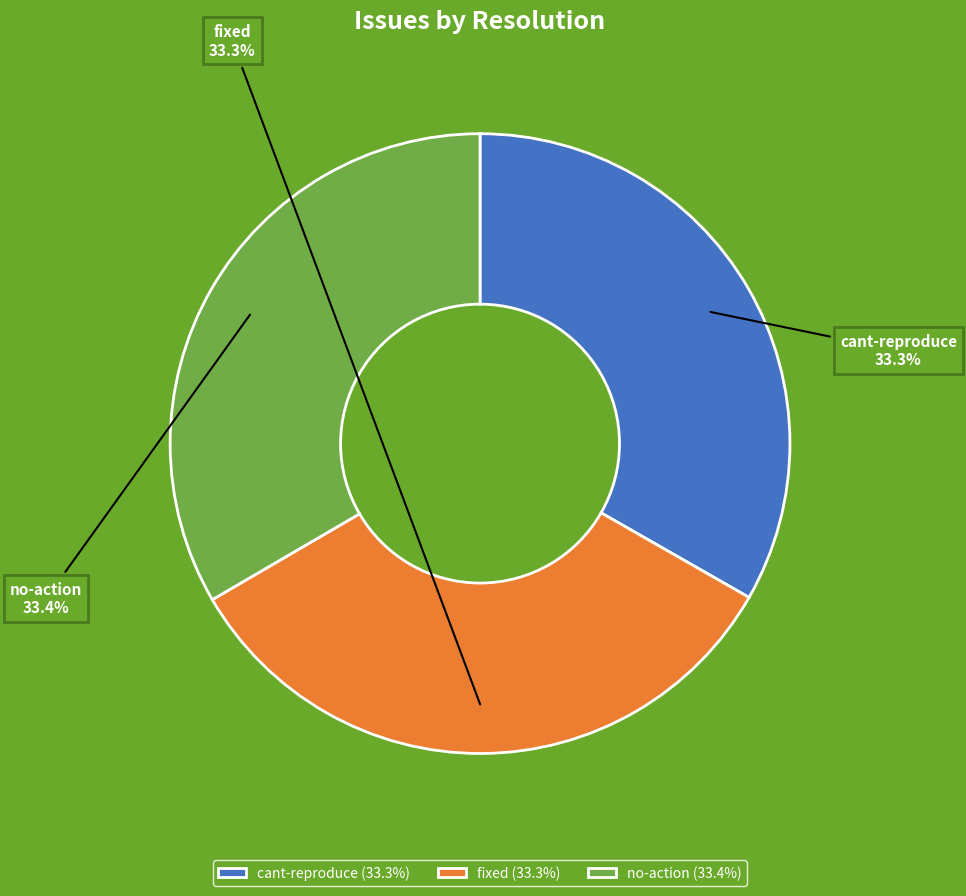

What percentage is the no-action slice, to the nearest percent?

33%